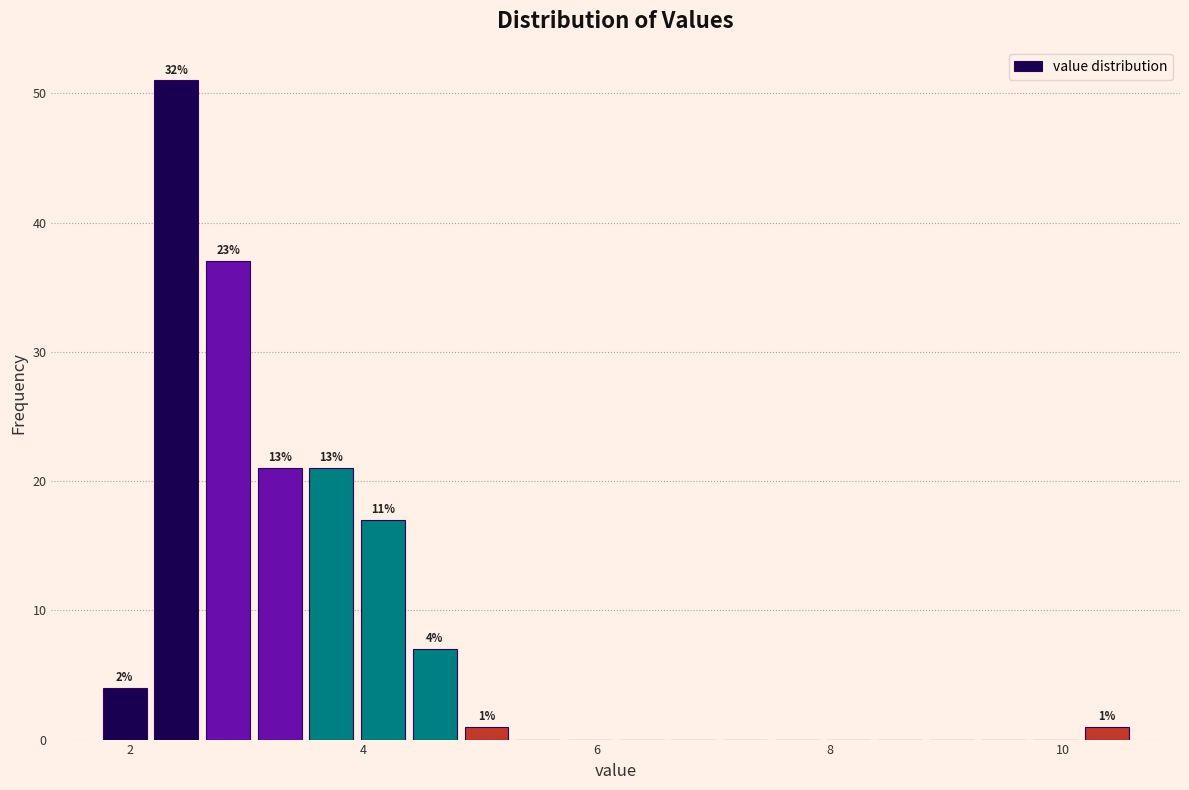

Read against the x-axis, roughly where is the centre of the tallest bar?

2.4